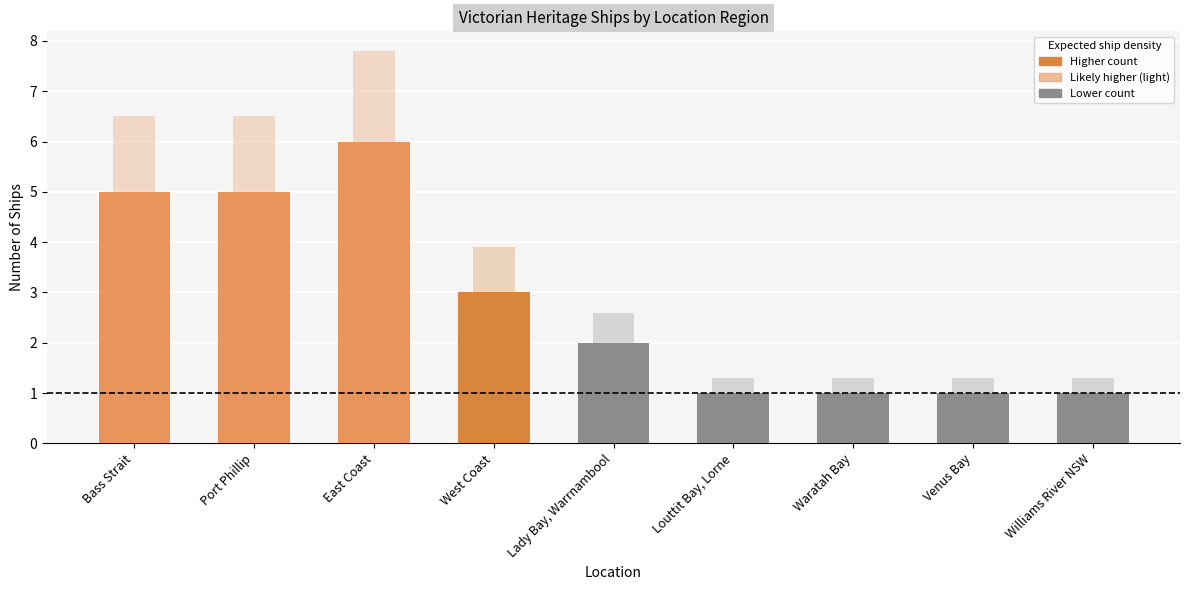

Reading left to right, extract all data points from this chart.

5	5	6	3	2	1	1	1	1